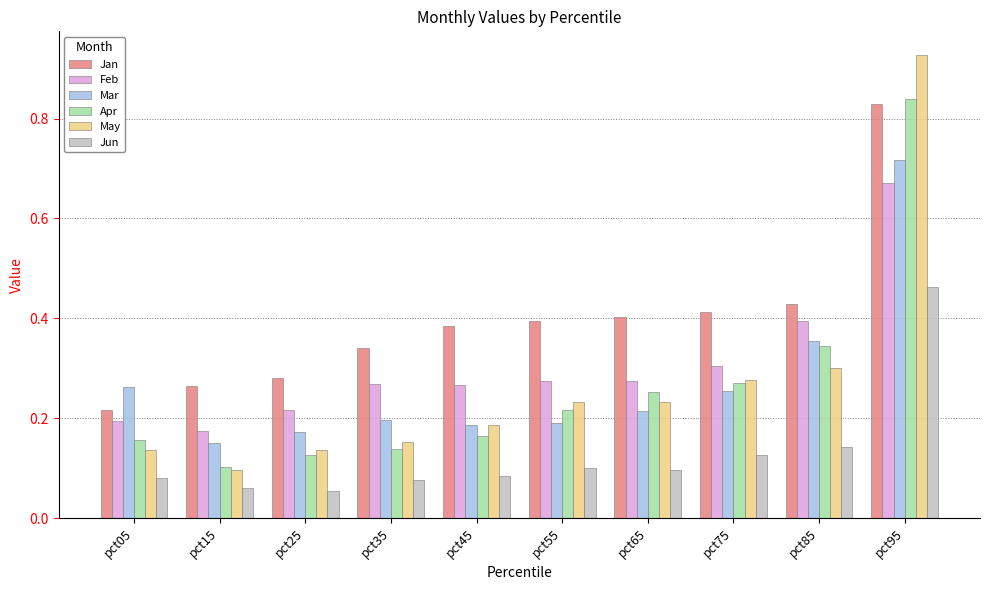

The value of Mar at pct65 is 0.2. True or false?

True